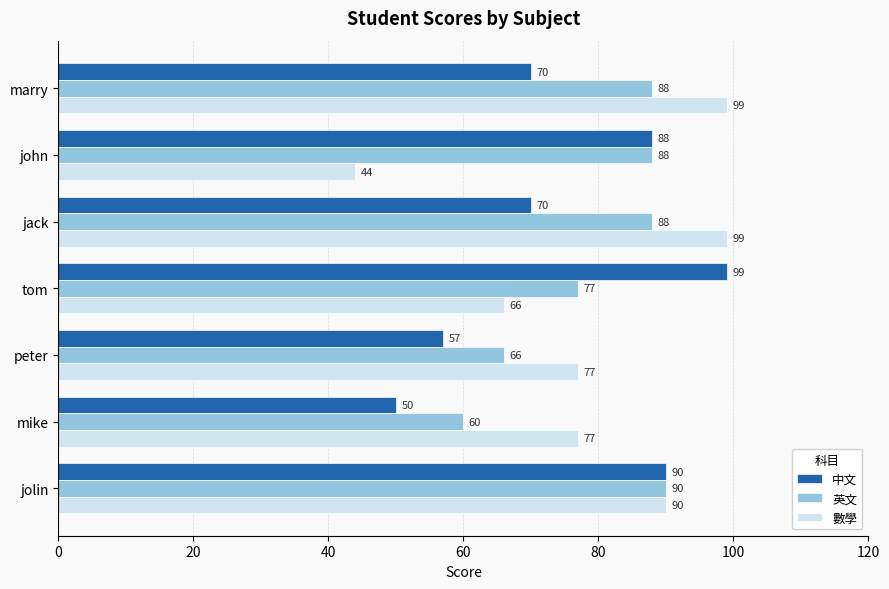

Which category has the lowest value across all series?

john